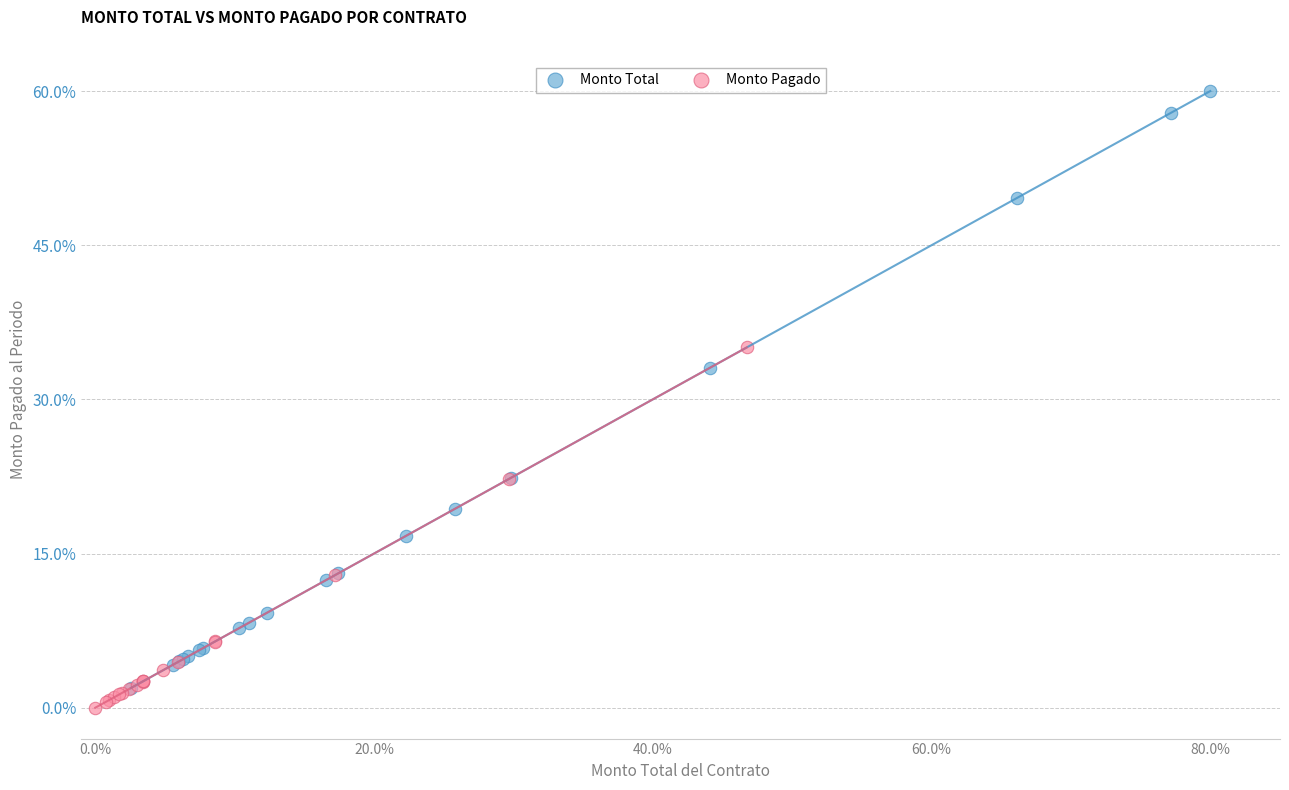

Which series contains the highest Y value?

Monto Total